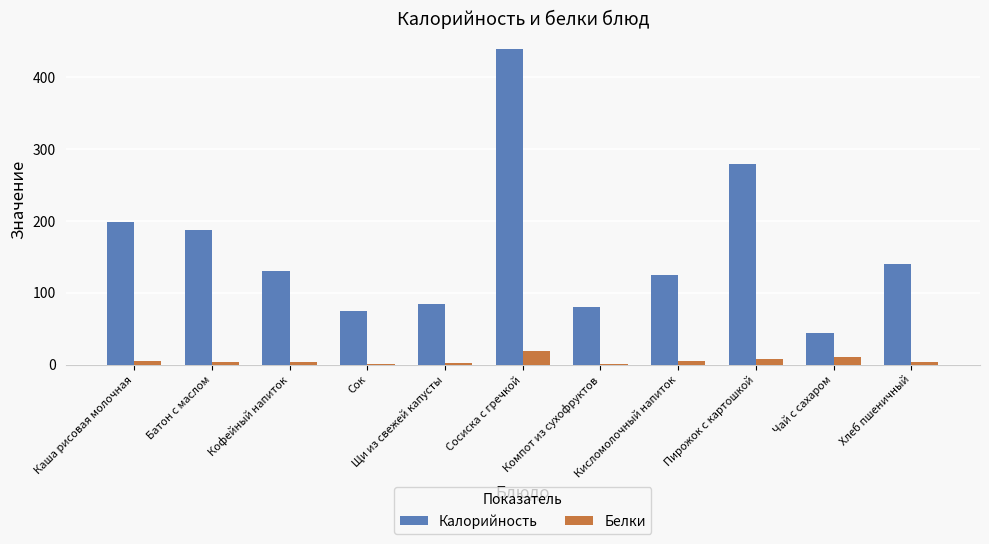

The Калорийность series shows 124.6 at Кисломолочный напиток. True or false?

True